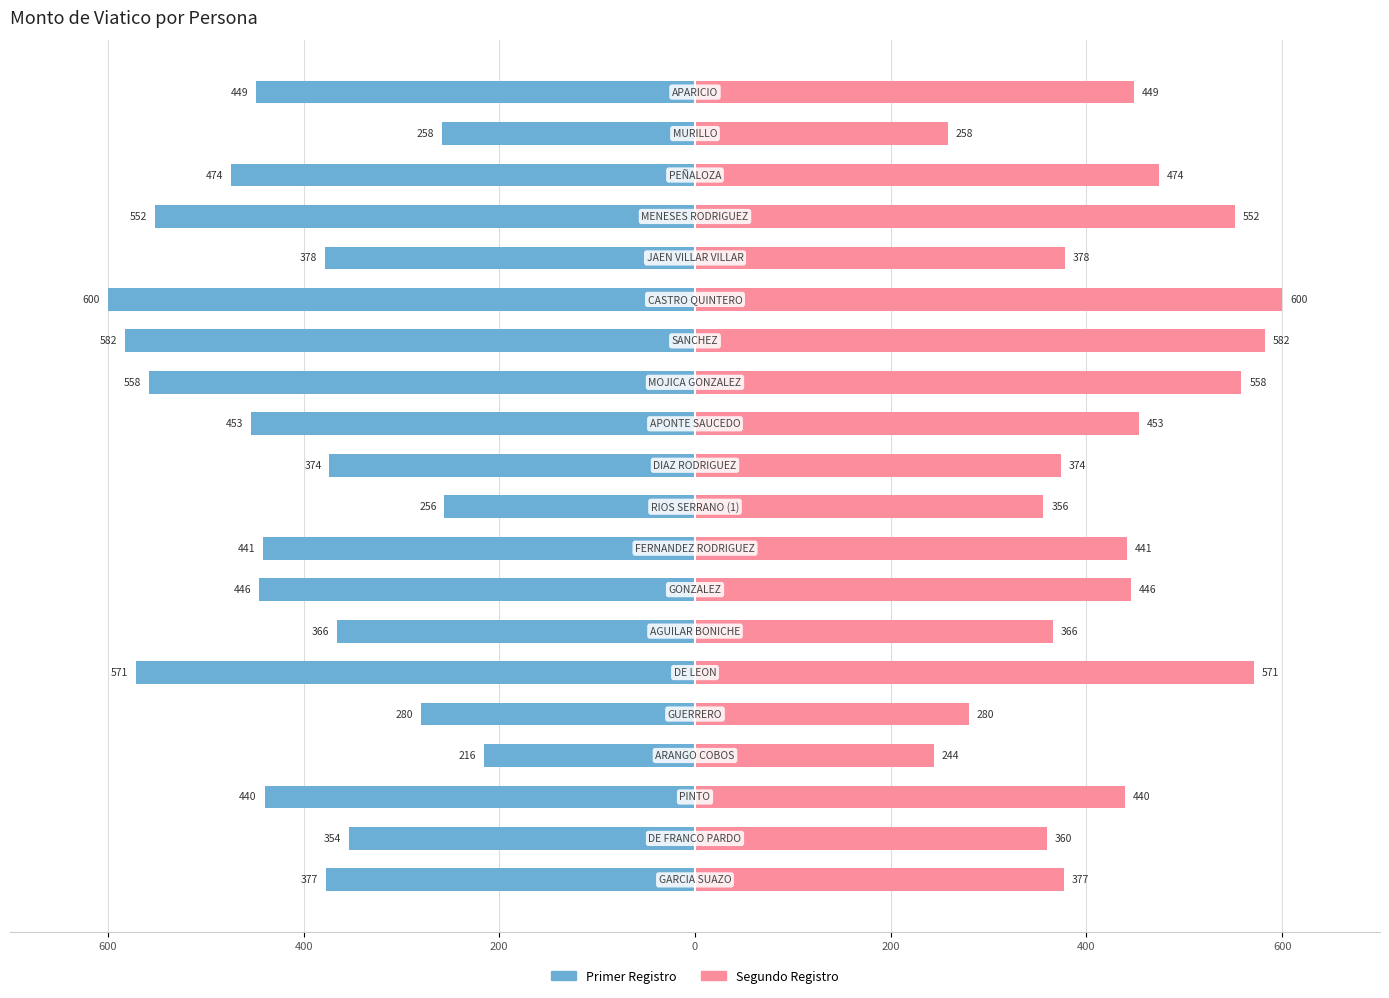

What are all the series names shown in the legend?

Primer Registro, Segundo Registro